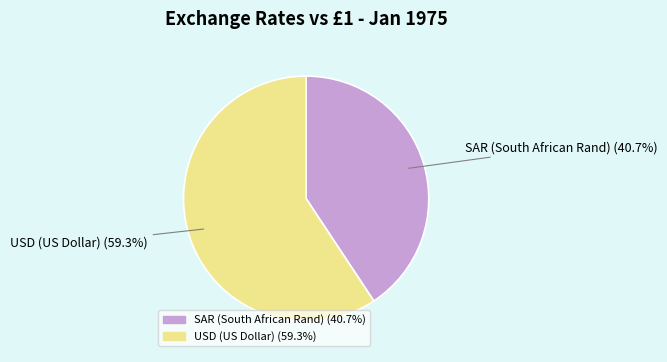

Approximately how many times larger is the value at SAR (South African Rand) compared to USD (US Dollar)?

0.7